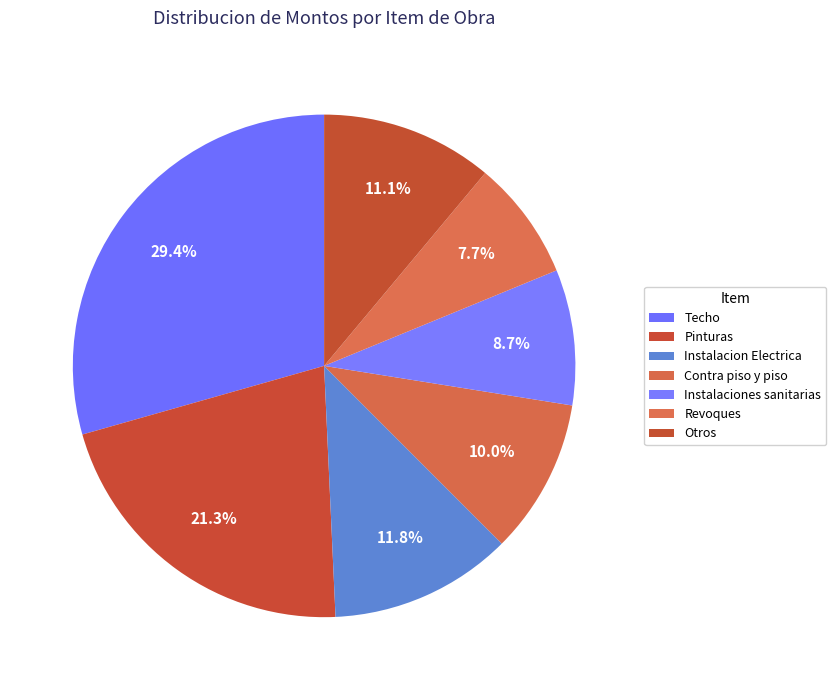

To the nearest percent, what portion does Pinturas represent?

21%